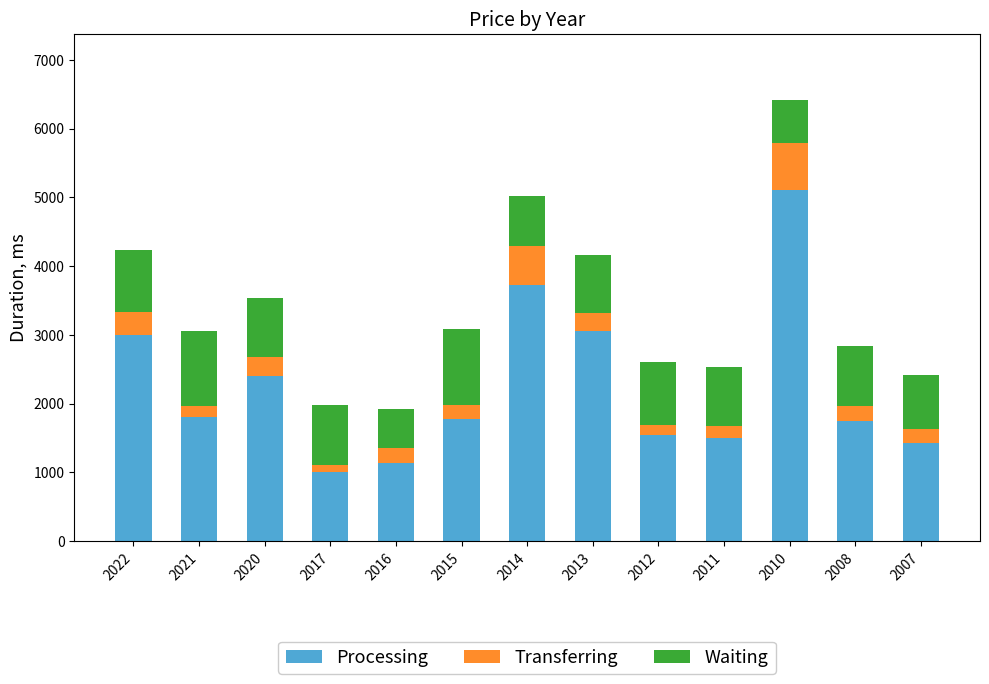

How many data points does each series have?

13